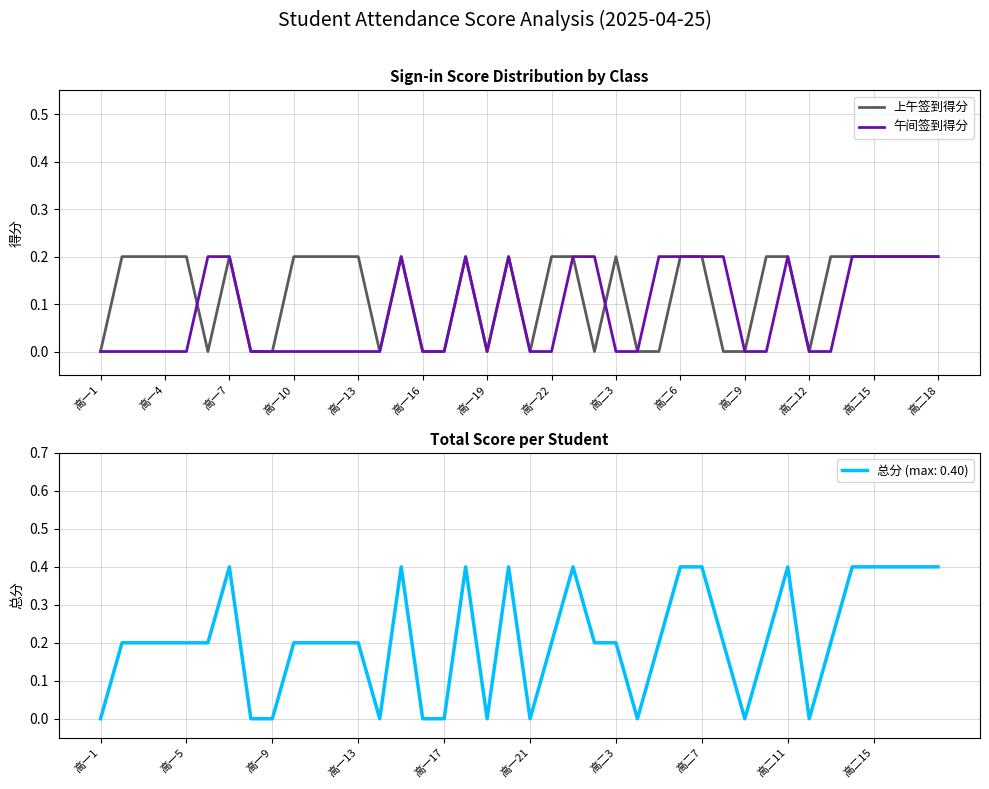

At how many categories does at least one series exceed 0?

29